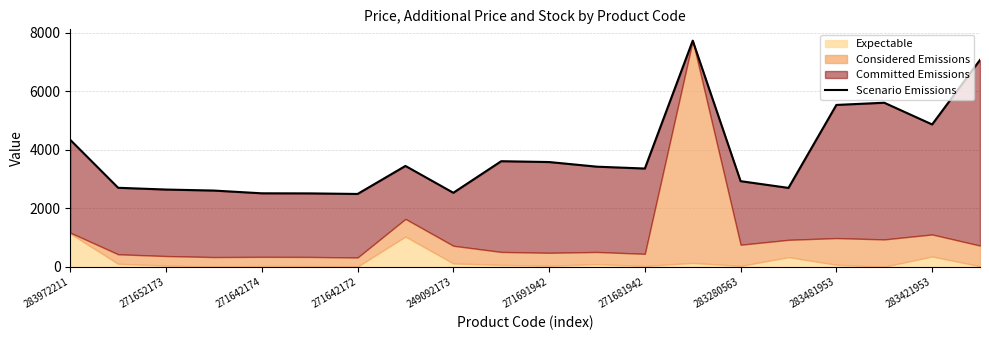

Reading left to right, what are all the values shown in this chart?

4344.5	2705.9	2645.8	2611.0	2517.2	2514.1	2495.1	3453.0	2535.1	3614.6	3586.1	3427.4	3364.1	7735.8	2932.6	2702.0	5538.3	5613.6	4871.0	7076.6